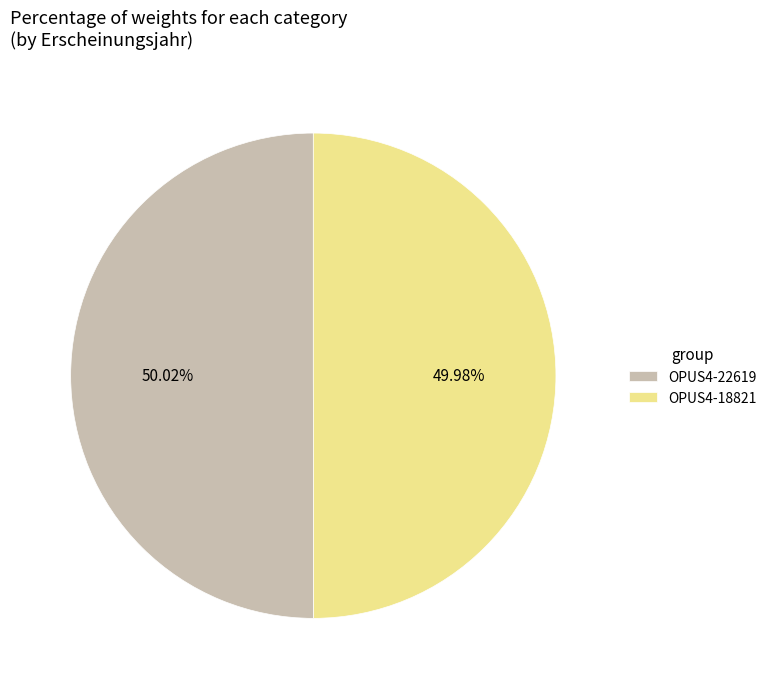

True or false: OPUS4-22619 accounts for 50% of the total.

True